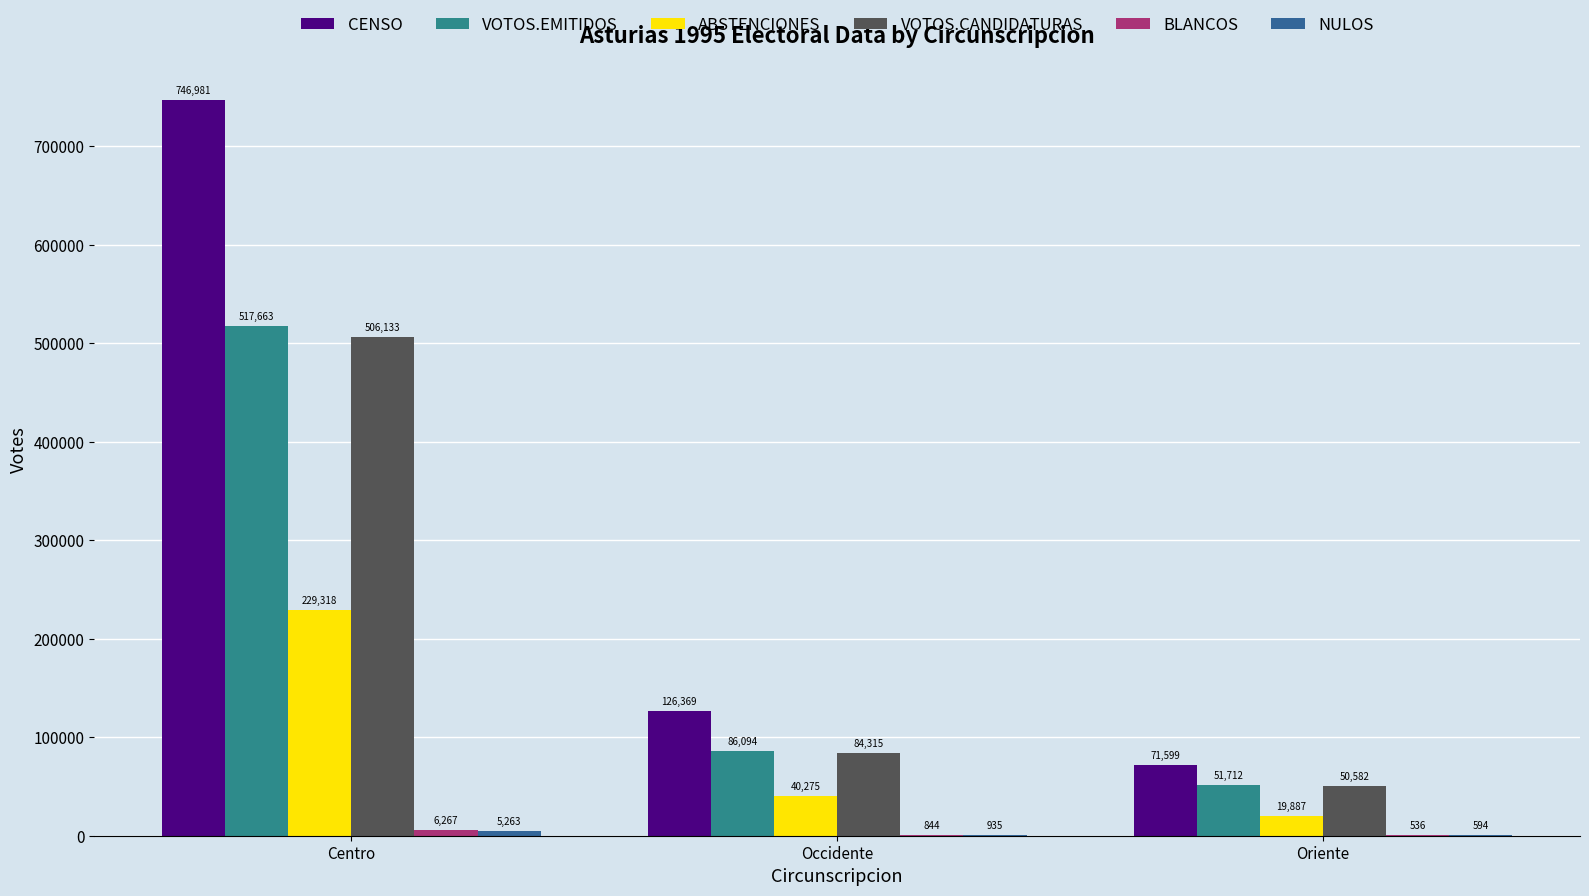

How many data points does each series have?

3